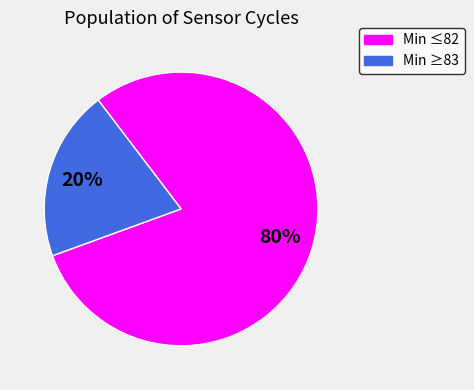

Is there any slice that represents more than half of the pie?

Yes